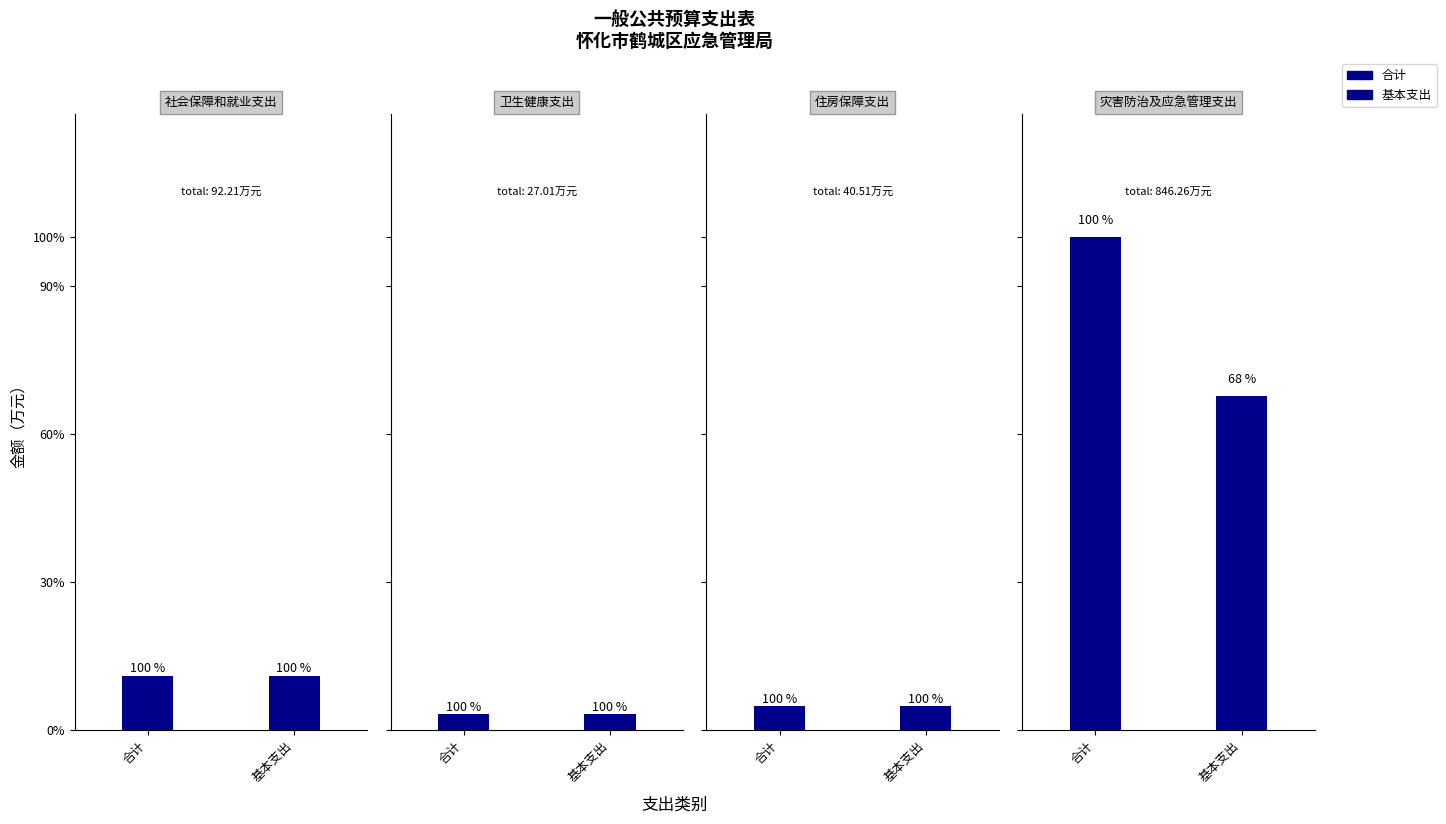

List the series in order of their peak value, lowest first.

基本支出, 合计